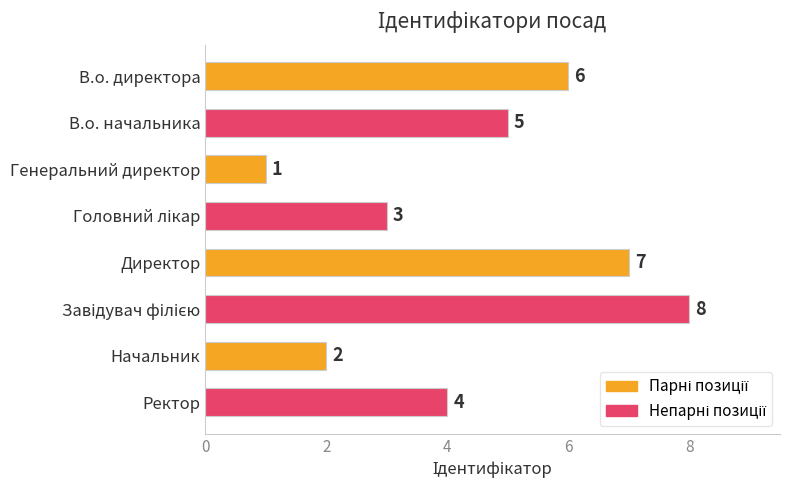

What is the value of the 2nd bar from the top?

5